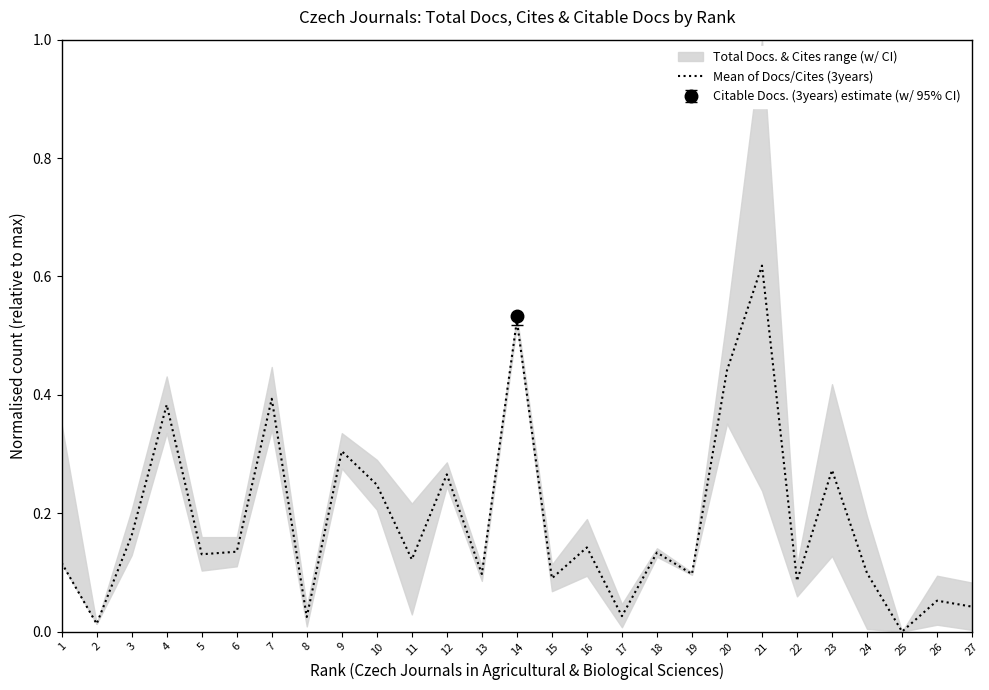

List the labels in order of value, largest first.

21, 14, 20, 7, 4, 9, 23, 12, 10, 3, 16, 6, 18, 5, 11, 1, 24, 13, 19, 15, 22, 26, 27, 17, 8, 2, 25